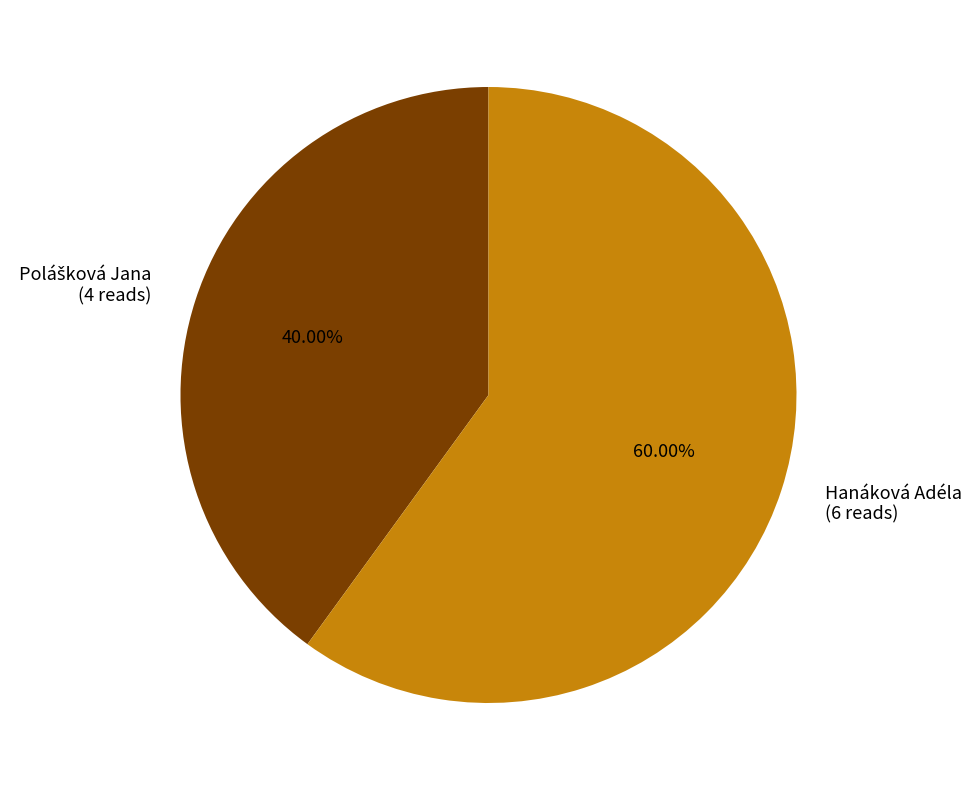

Which category has the biggest portion of the pie?

Hanáková Adéla